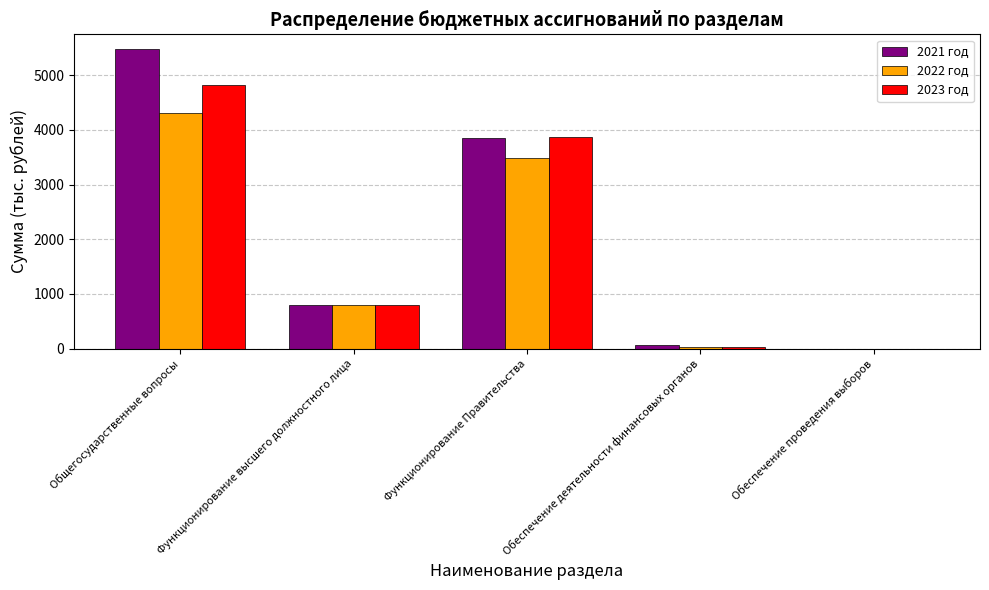

Which category has the highest value in the 2021 год series?

Общегосударственные вопросы